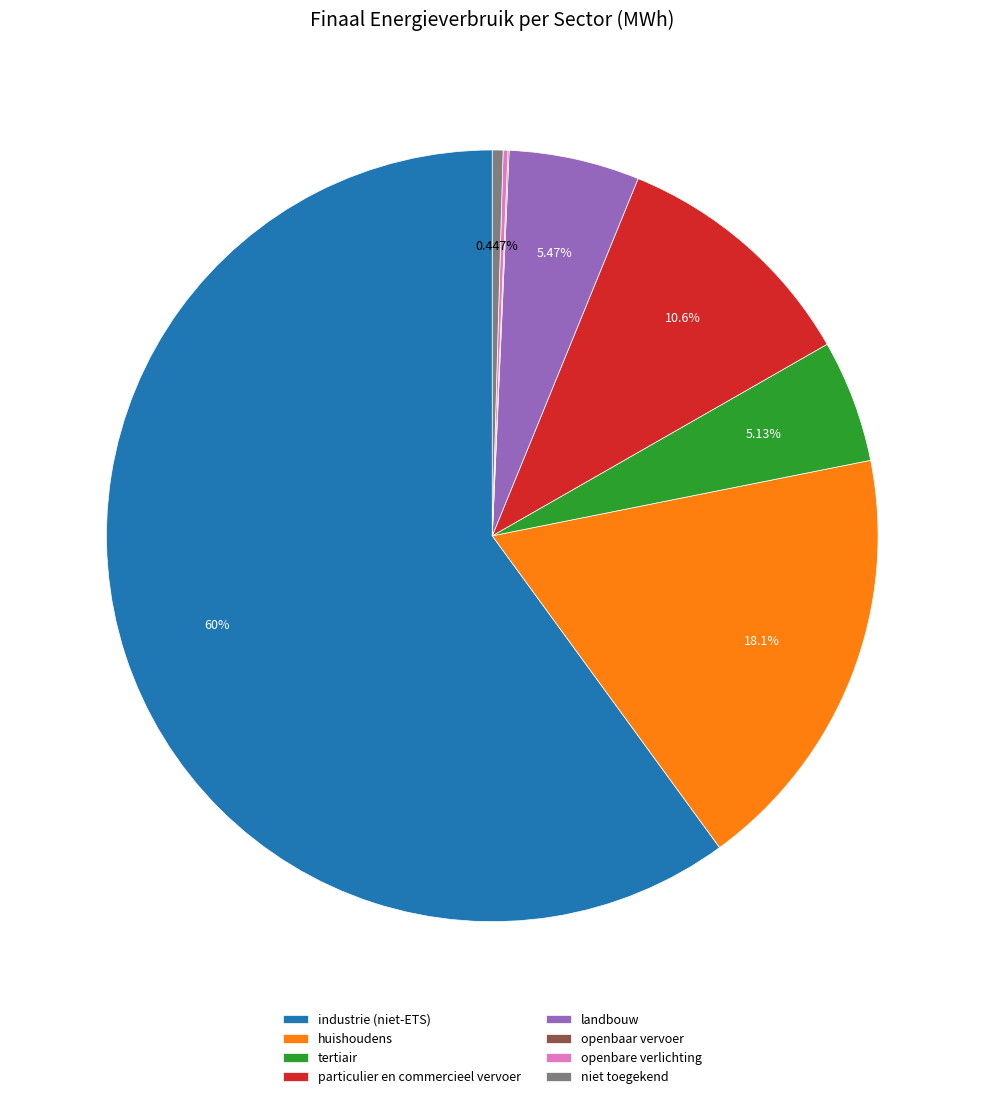

Combined, what portion of the pie is tertiair and huishoudens?

23.2%